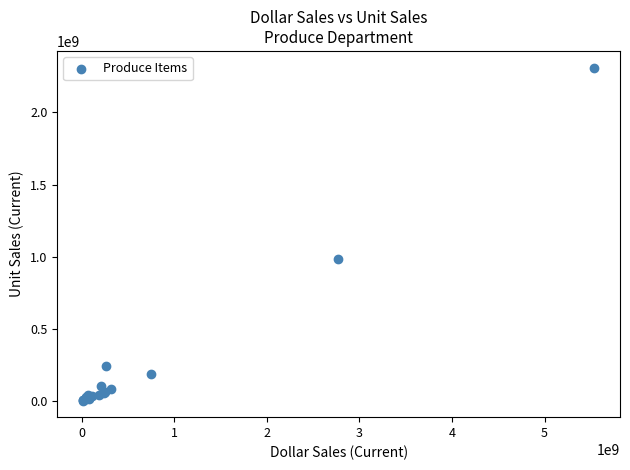

What Y value in the scatter plot is closest to 1157040851?

987087570.5